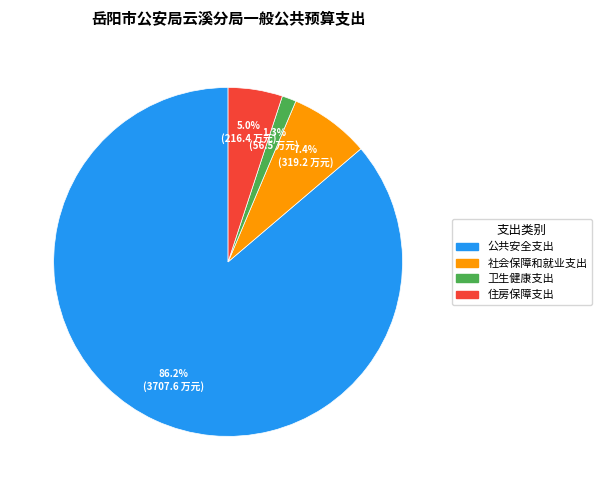

To the nearest percent, what is the average slice percentage?

25%